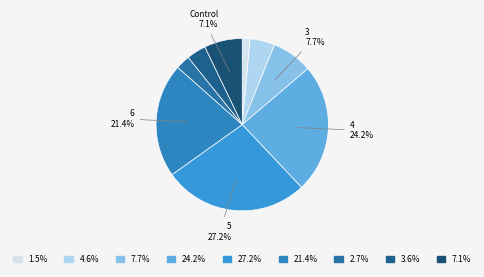

How many slices are in this pie chart?

9